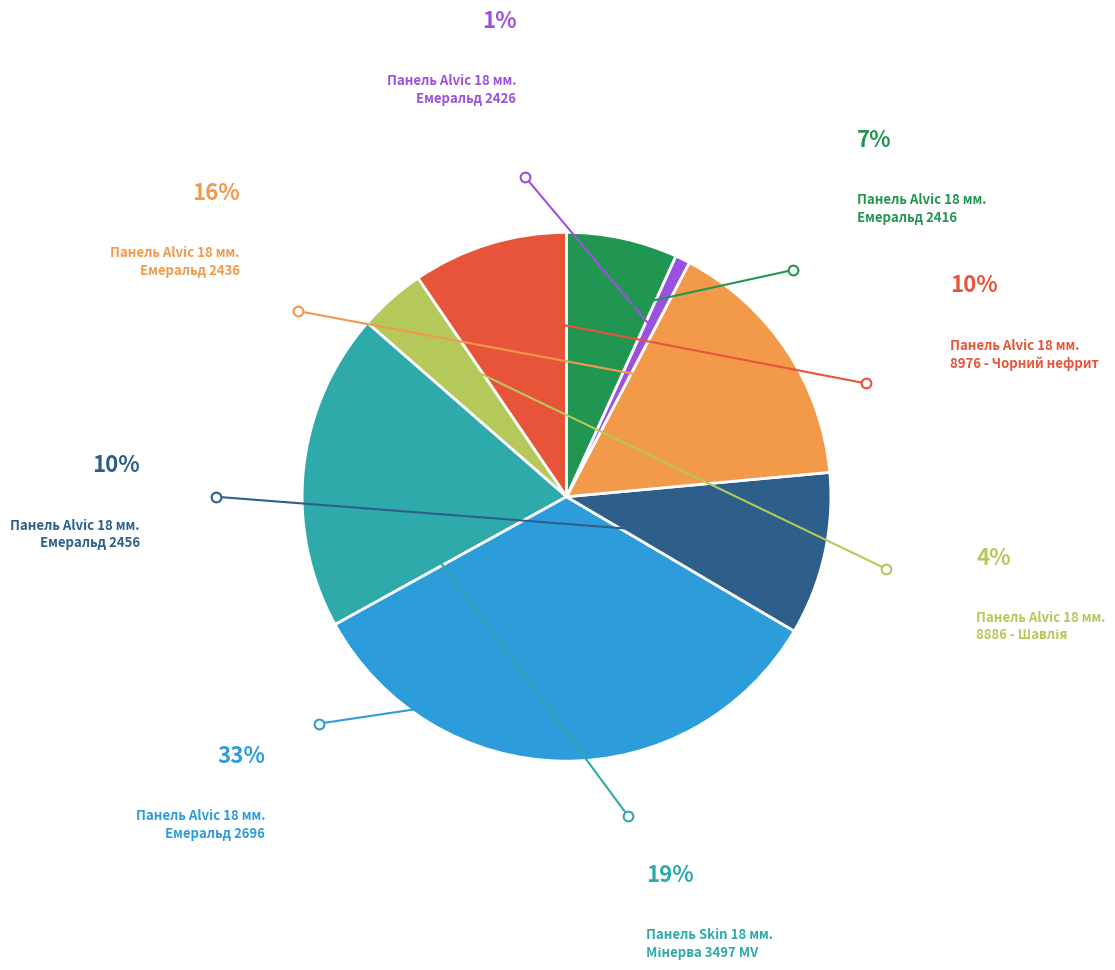

Is there a majority slice in this chart?

No